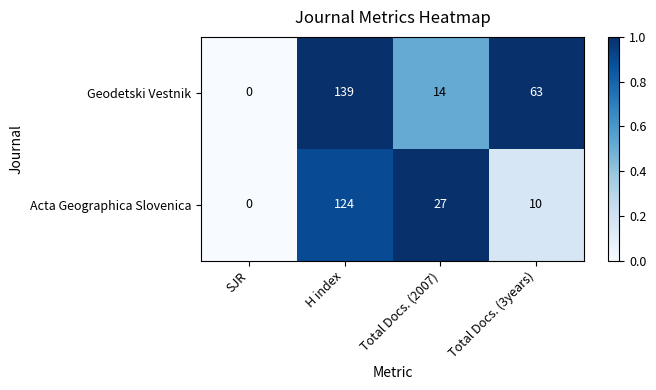

Where does the Geodetski Vestnik series first go above 63?

H index